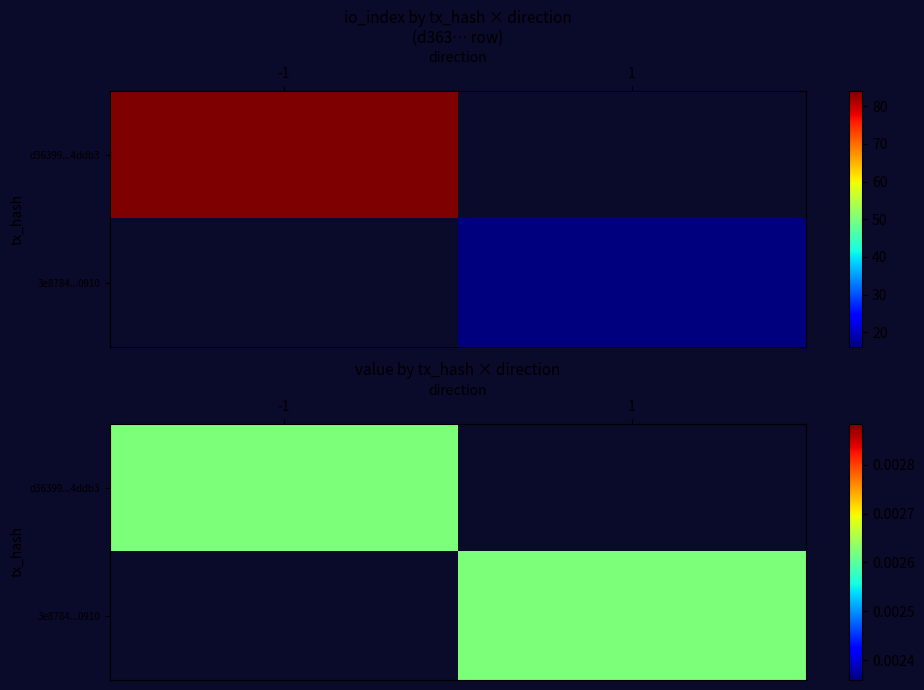

The d36399436882ce0f2db46b1b51738a16314ddb3 series shows -1 at 0. True or false?

True